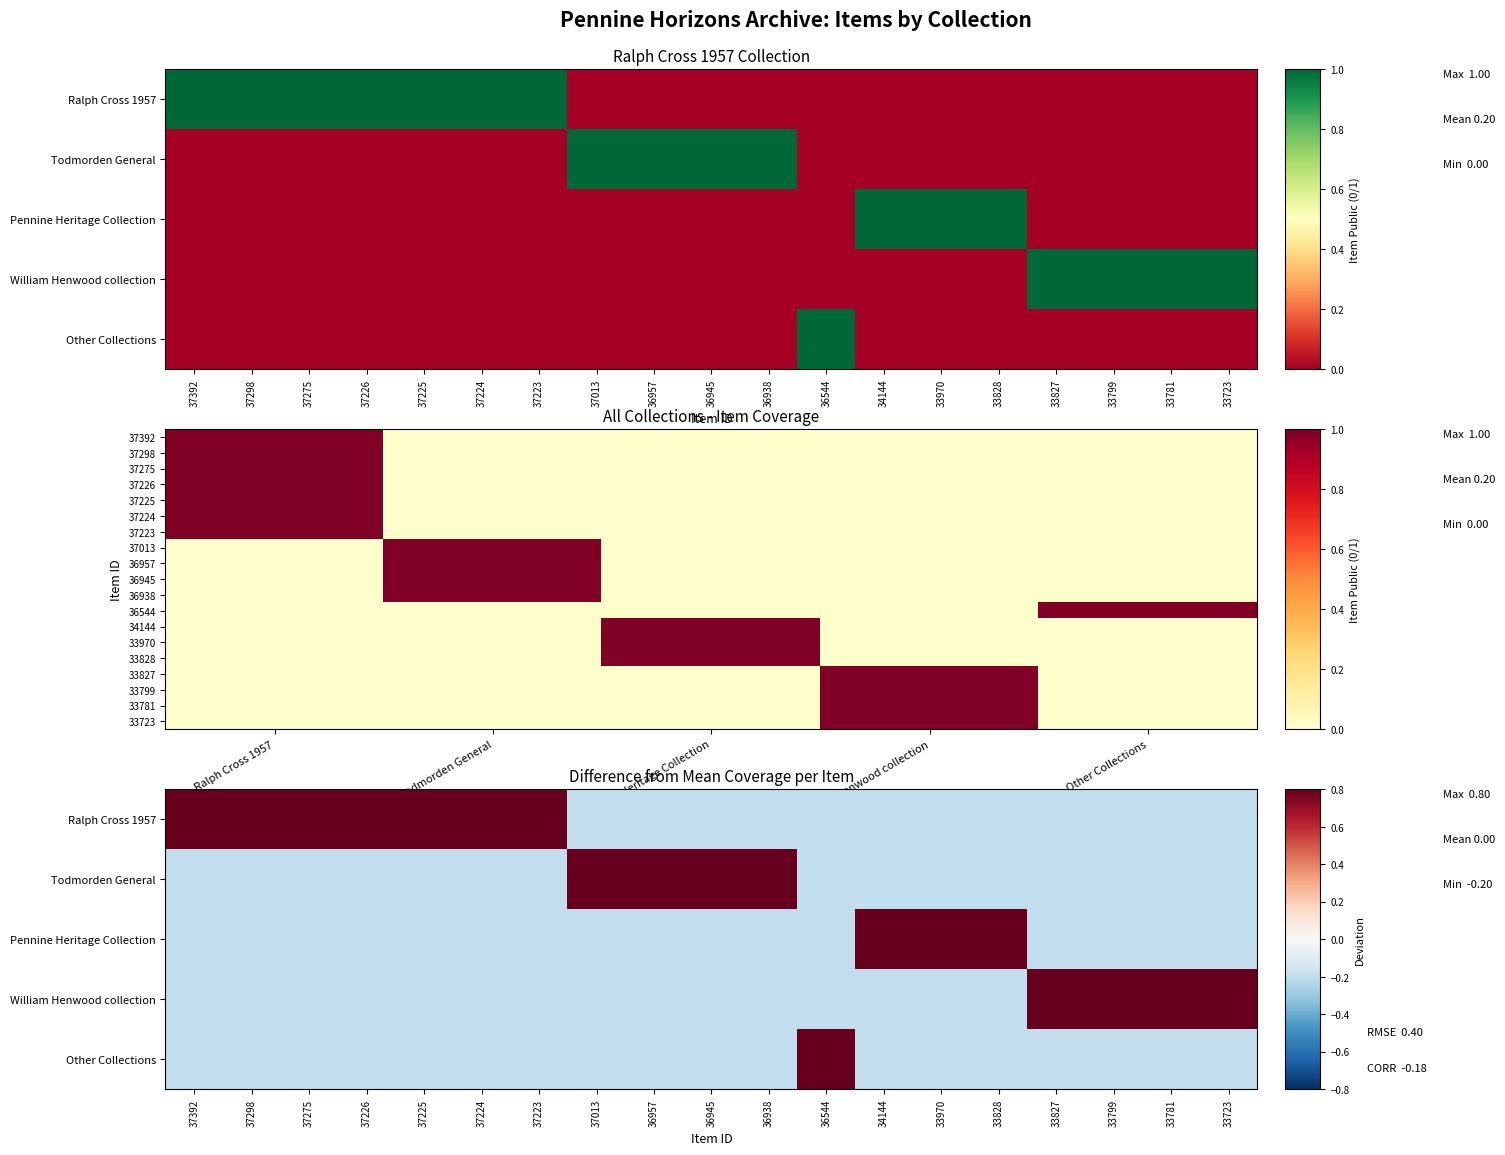

What is the spread (max minus min) of values at 34144?

1